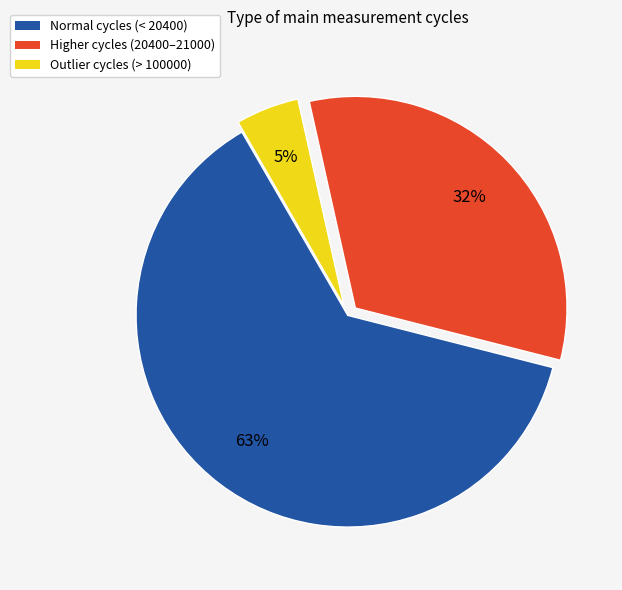

How many slices are in this pie chart?

3